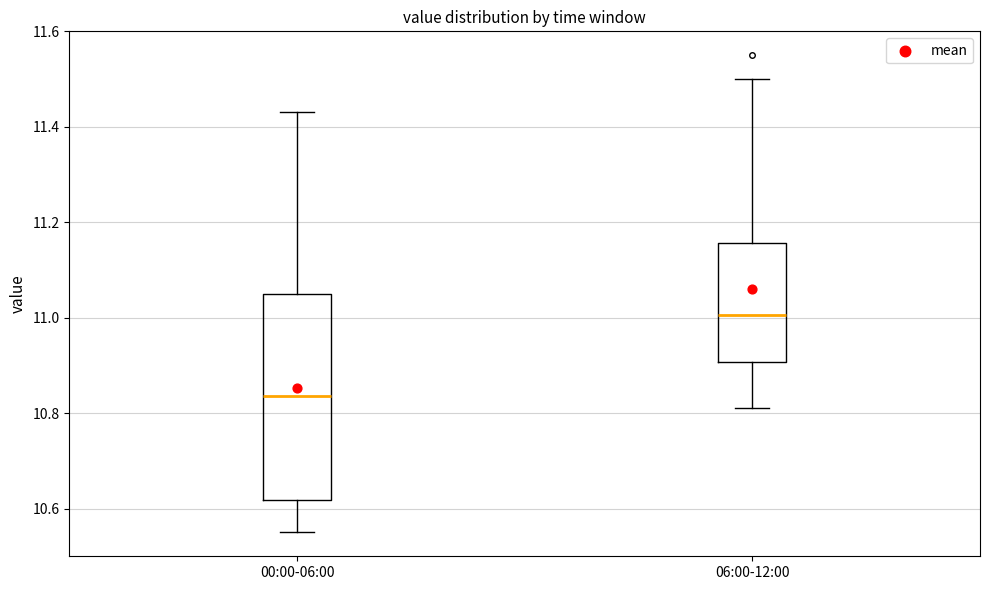

Comparing the boxes themselves (not the whiskers), which one is the tallest?

00:00-06:00